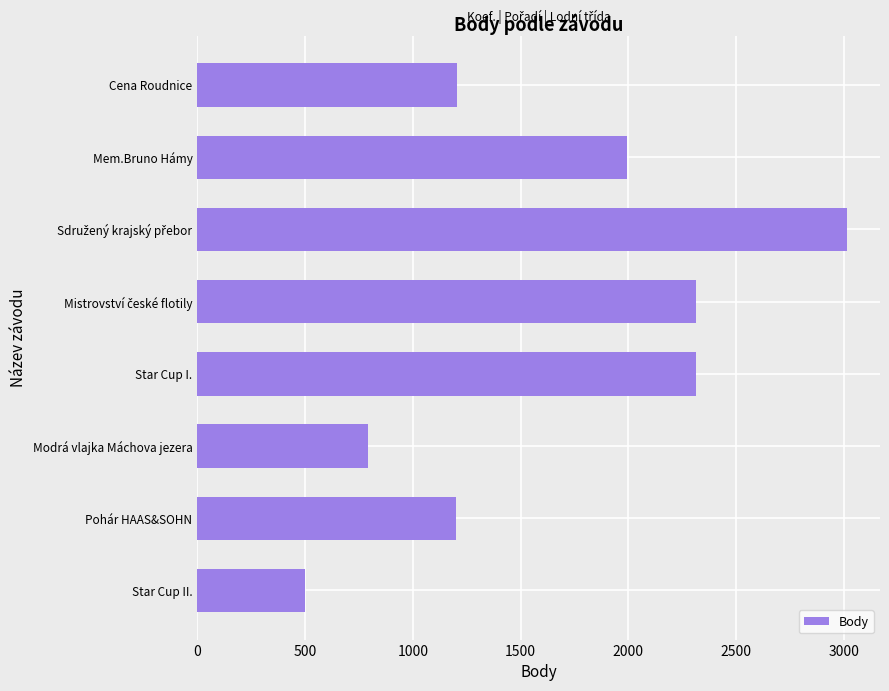

The value at Pohár HAAS&SOHN is 306. True or false?

False